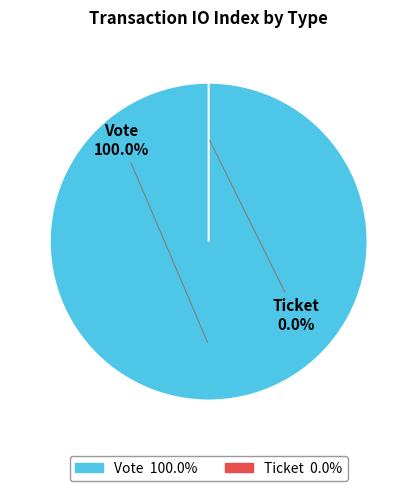

Is it true that Vote is 100% of the pie?

True